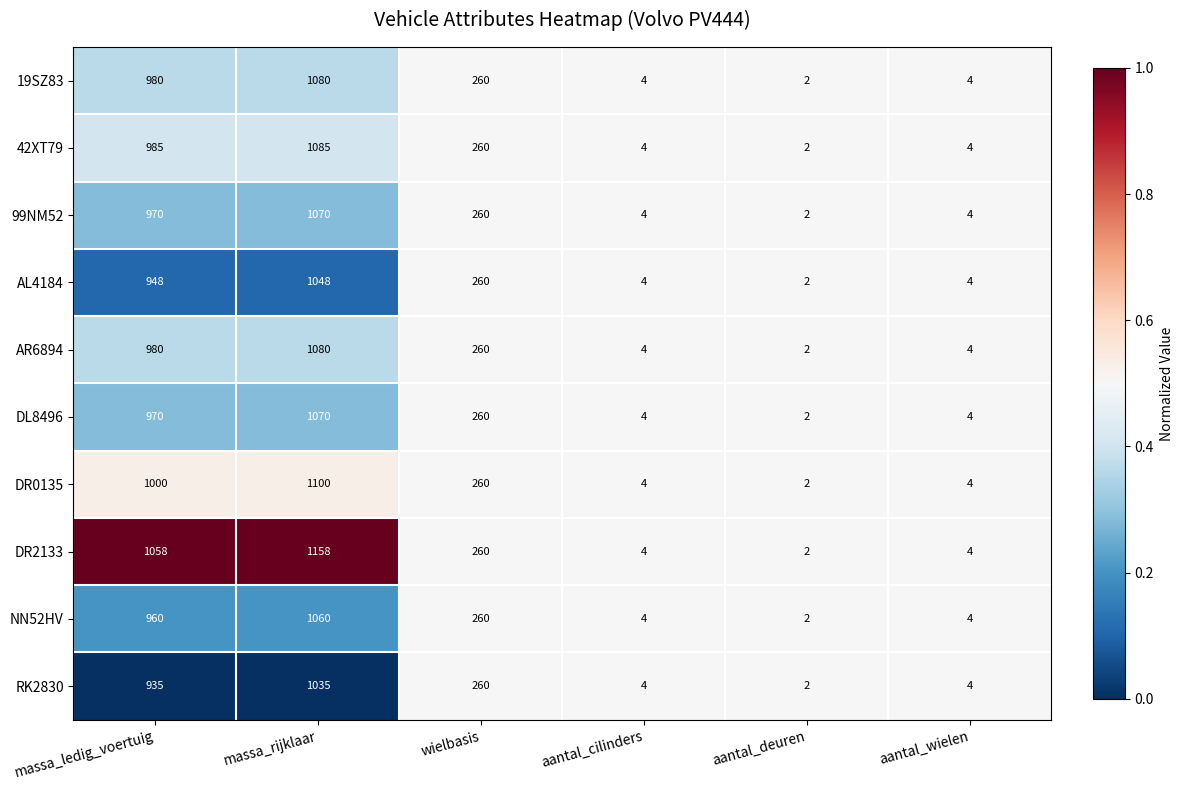

What is the total value across all series at wielbasis?

2600